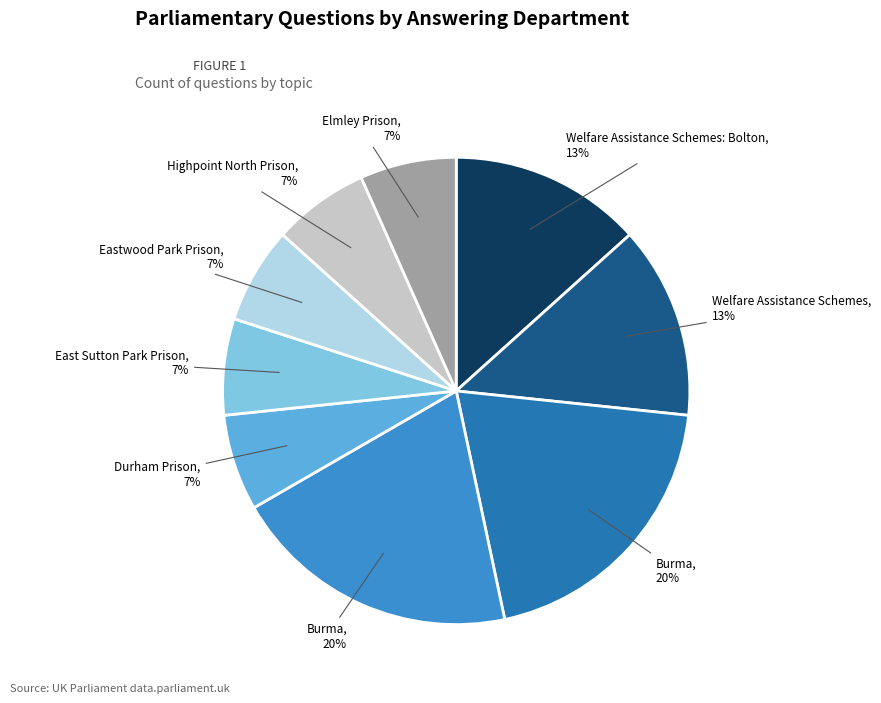

To the nearest percent, what is the difference between the largest and smallest slice percentages?

13%